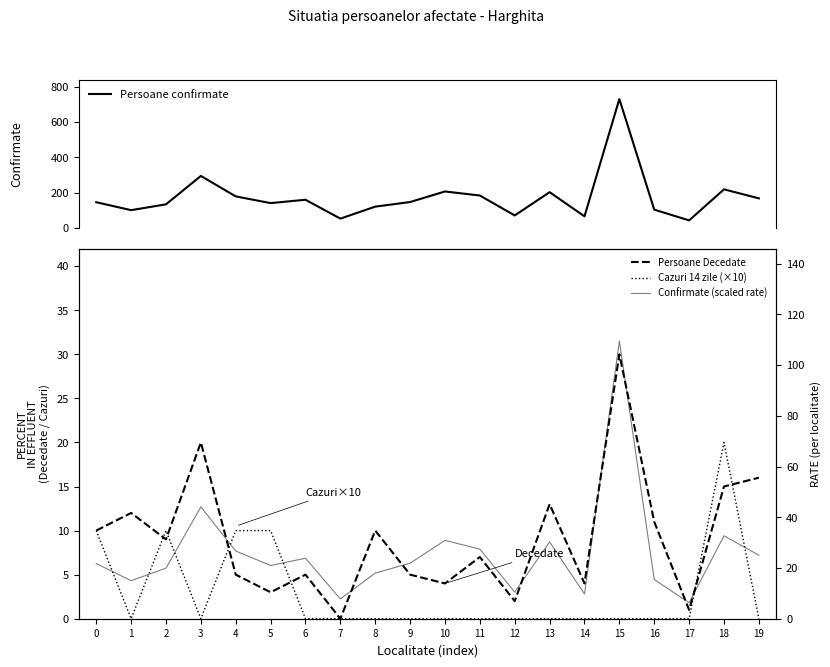

True or false: Persoane confirmate and Cazuri 14 zile (×10) cross at least once.

False